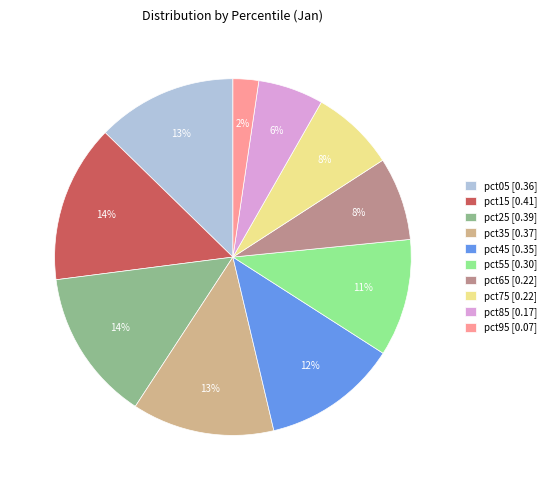

True or false: pct05 accounts for 13% of the total.

True